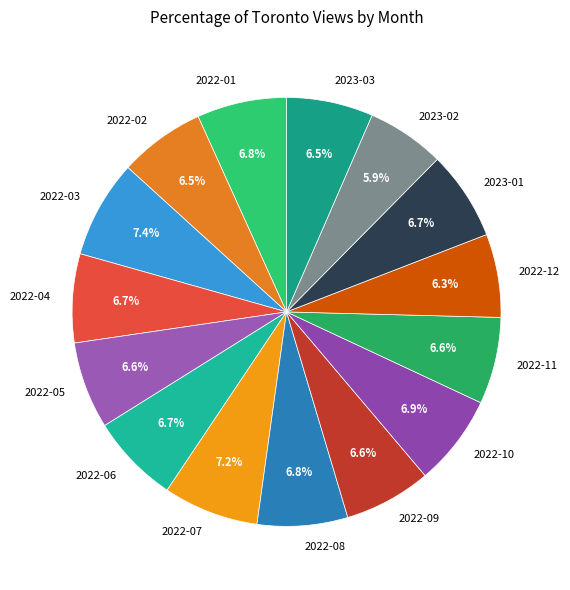

The 2023-01 slice represents 12% of the pie. True or false?

False